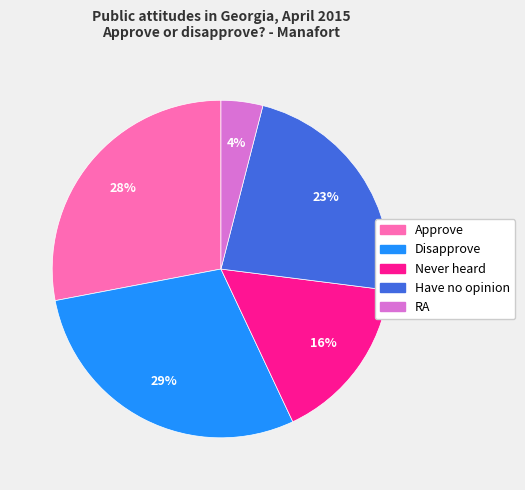

Do Approve and RA together represent more than half of the pie?

No